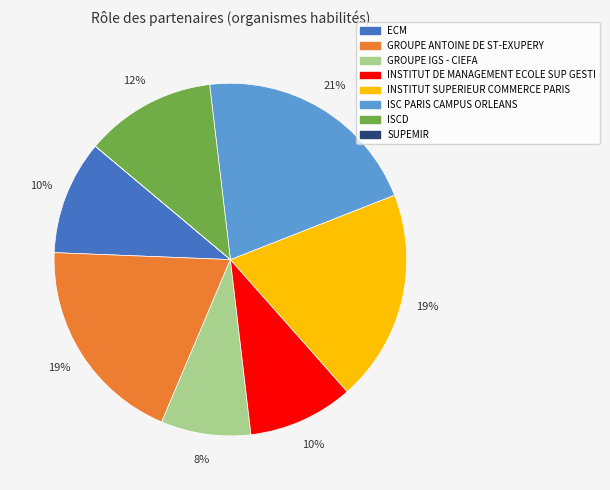

Is there any slice that represents more than half of the pie?

No